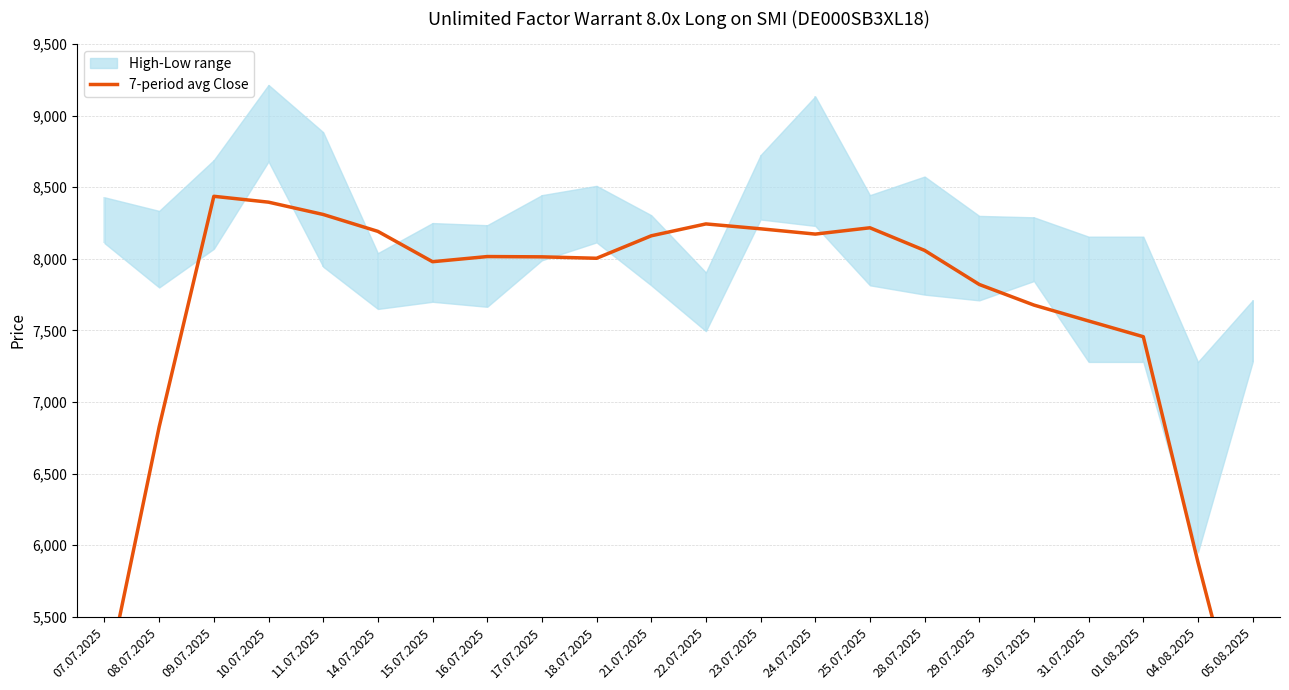

Reading left to right, transcribe all the data shown in this chart.

07.07.2025=4990	08.07.2025=6826	09.07.2025=8437	10.07.2025=8396	11.07.2025=8310	14.07.2025=8192	15.07.2025=7980	16.07.2025=8016	17.07.2025=8014	18.07.2025=8004	21.07.2025=8161	22.07.2025=8244	23.07.2025=8210	24.07.2025=8173	25.07.2025=8217	28.07.2025=8059	29.07.2025=7821	30.07.2025=7677	31.07.2025=7566	01.08.2025=7456	04.08.2025=5880	05.08.2025=4411